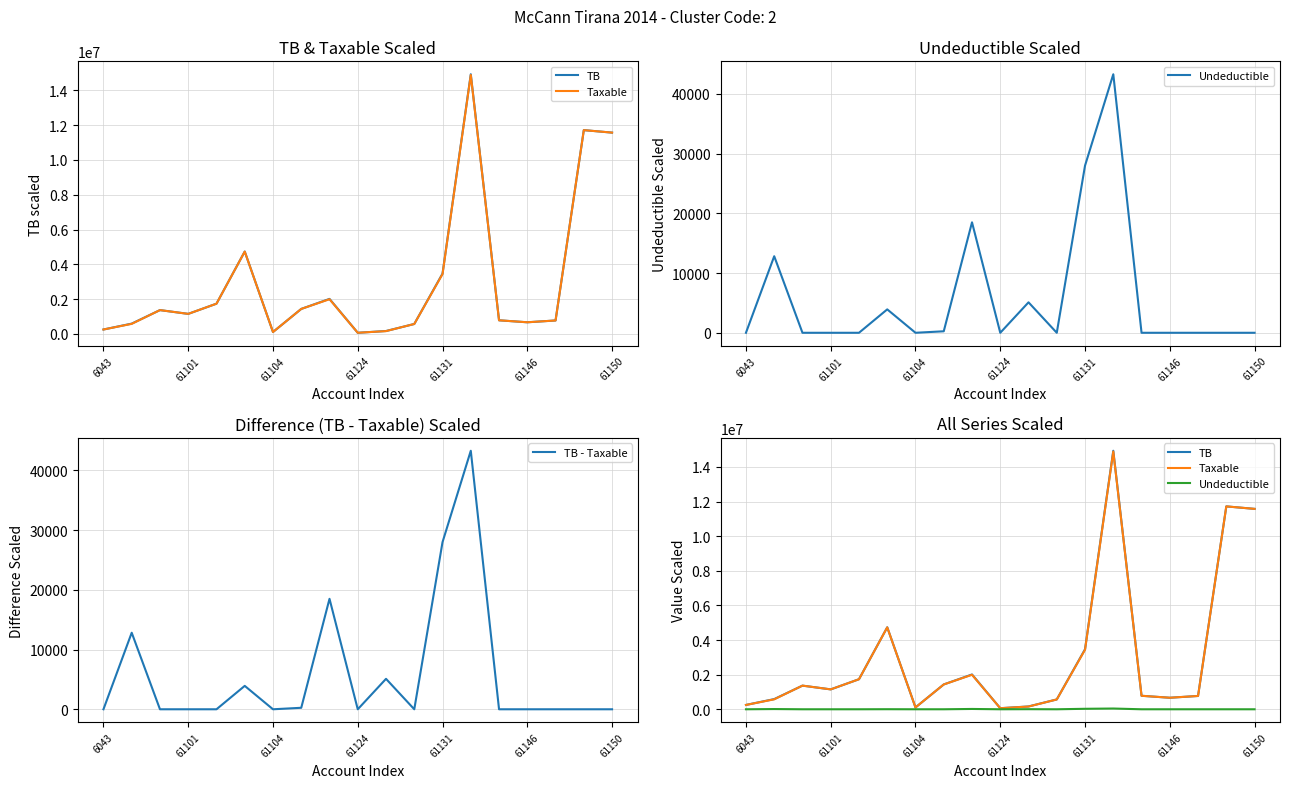

The Taxable series shows 2795932.0 at 8. True or false?

False